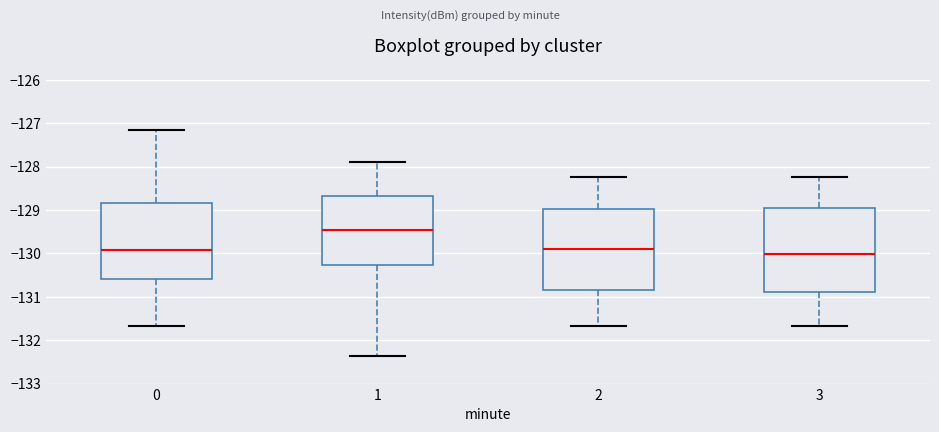

Where is the lower edge of the box at x = 0 on the y-axis? The values are not printed on the chart, so give them approximately, as read against the axis.

-130.6